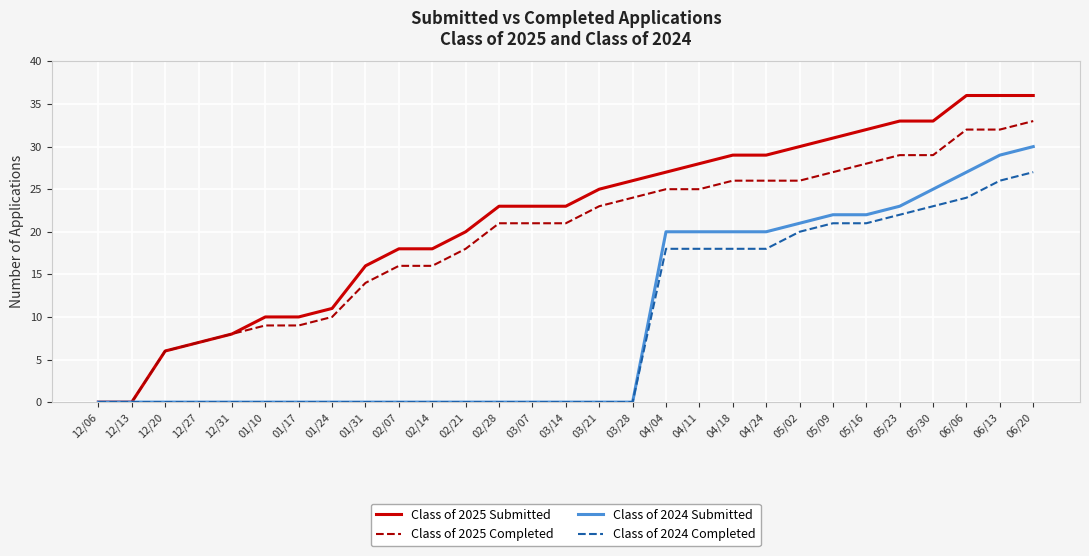

The Class of 2025 Completed series shows 25 at 04/11. True or false?

True